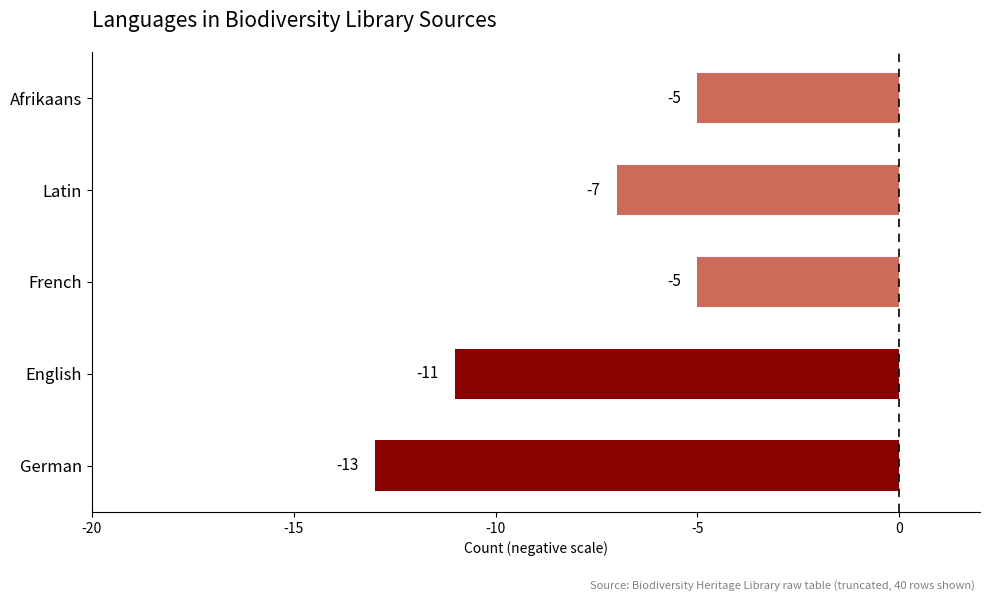

At which label is the value closest to -9?

English